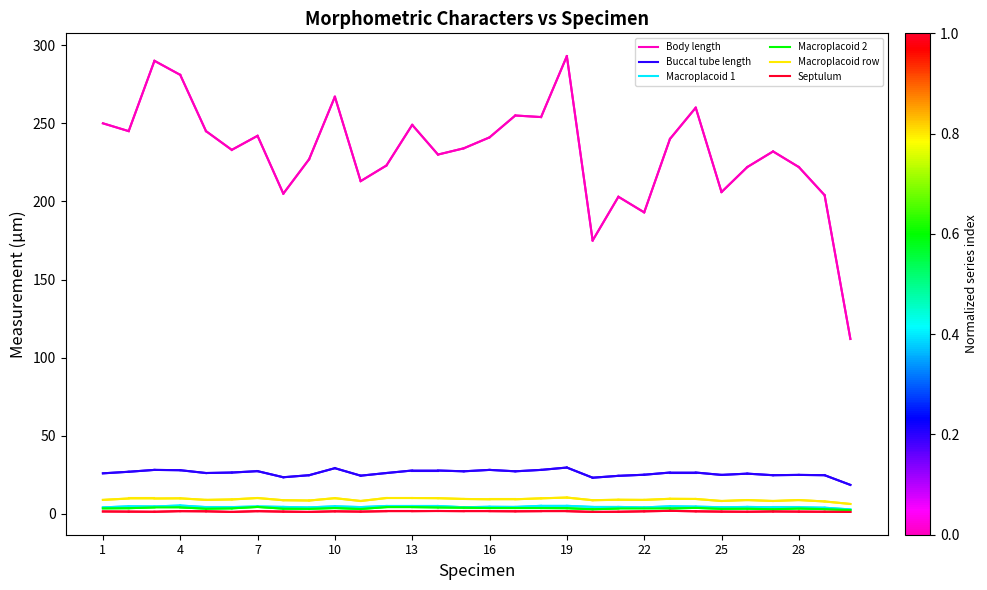

At how many categories does at least one series exceed 218?

22